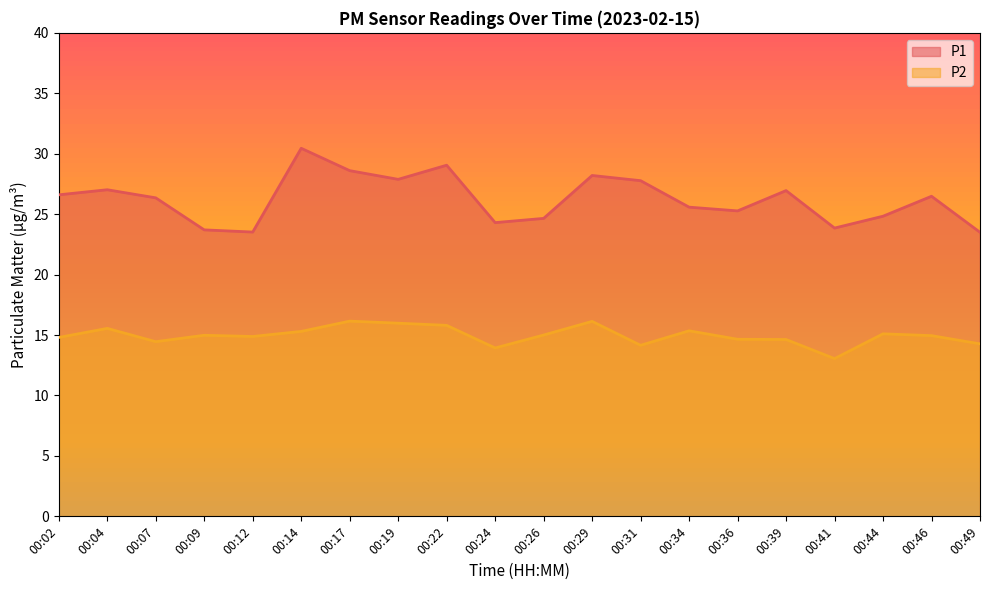

What is the difference between the second highest and minimum values in the P1 series?

5.6